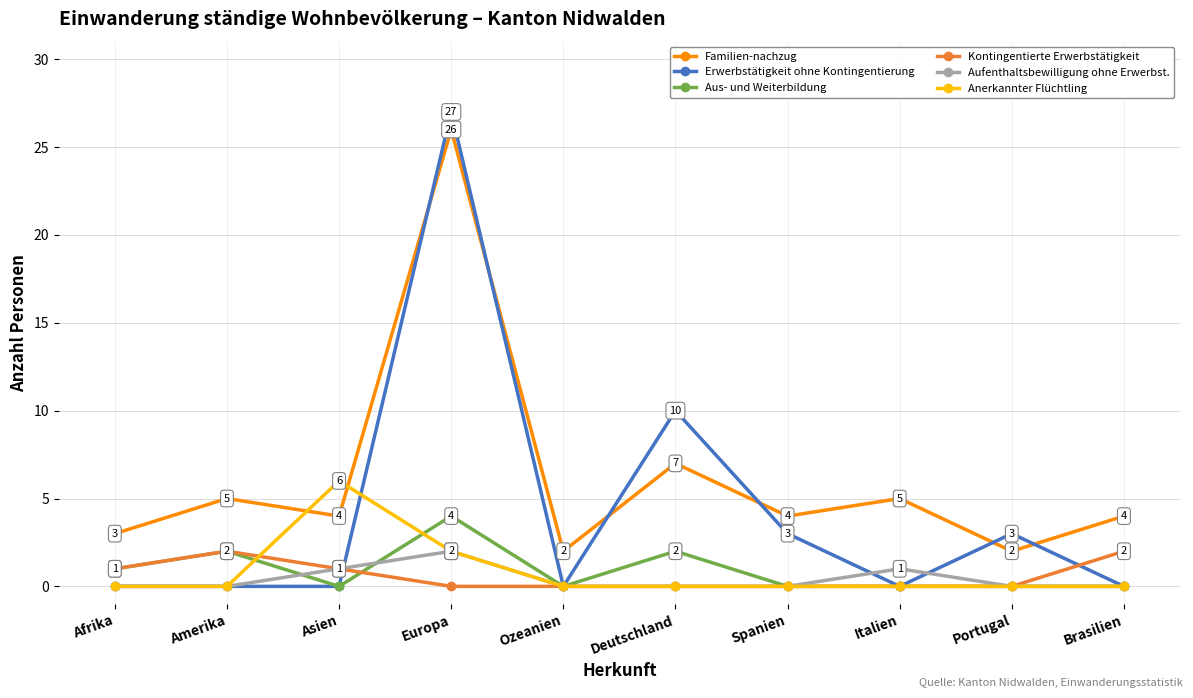

What is the total value across all series at Europa?

61